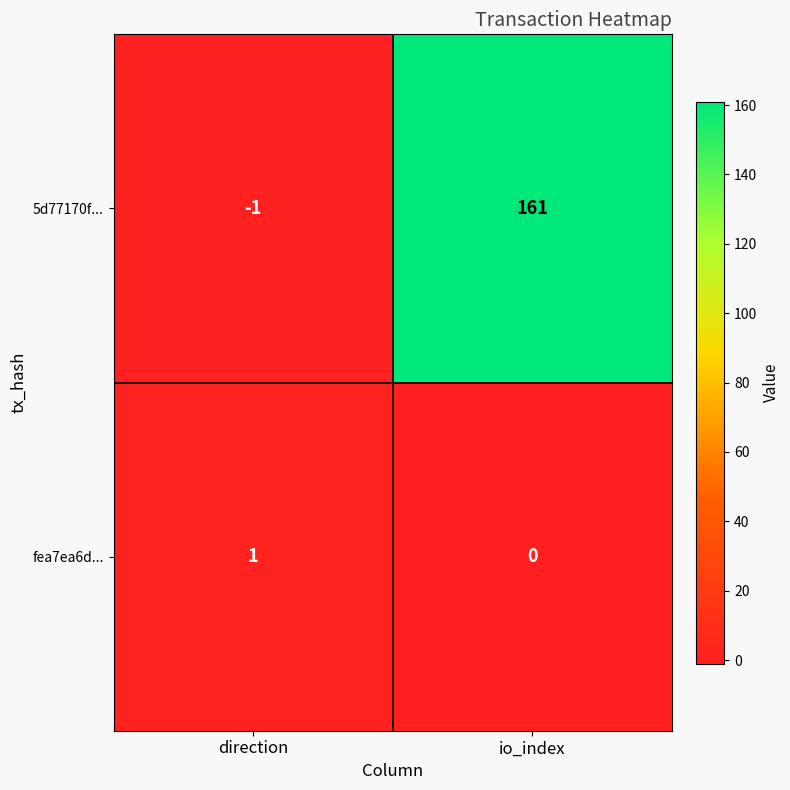

What is the average value of the 5d77170f... series?

80